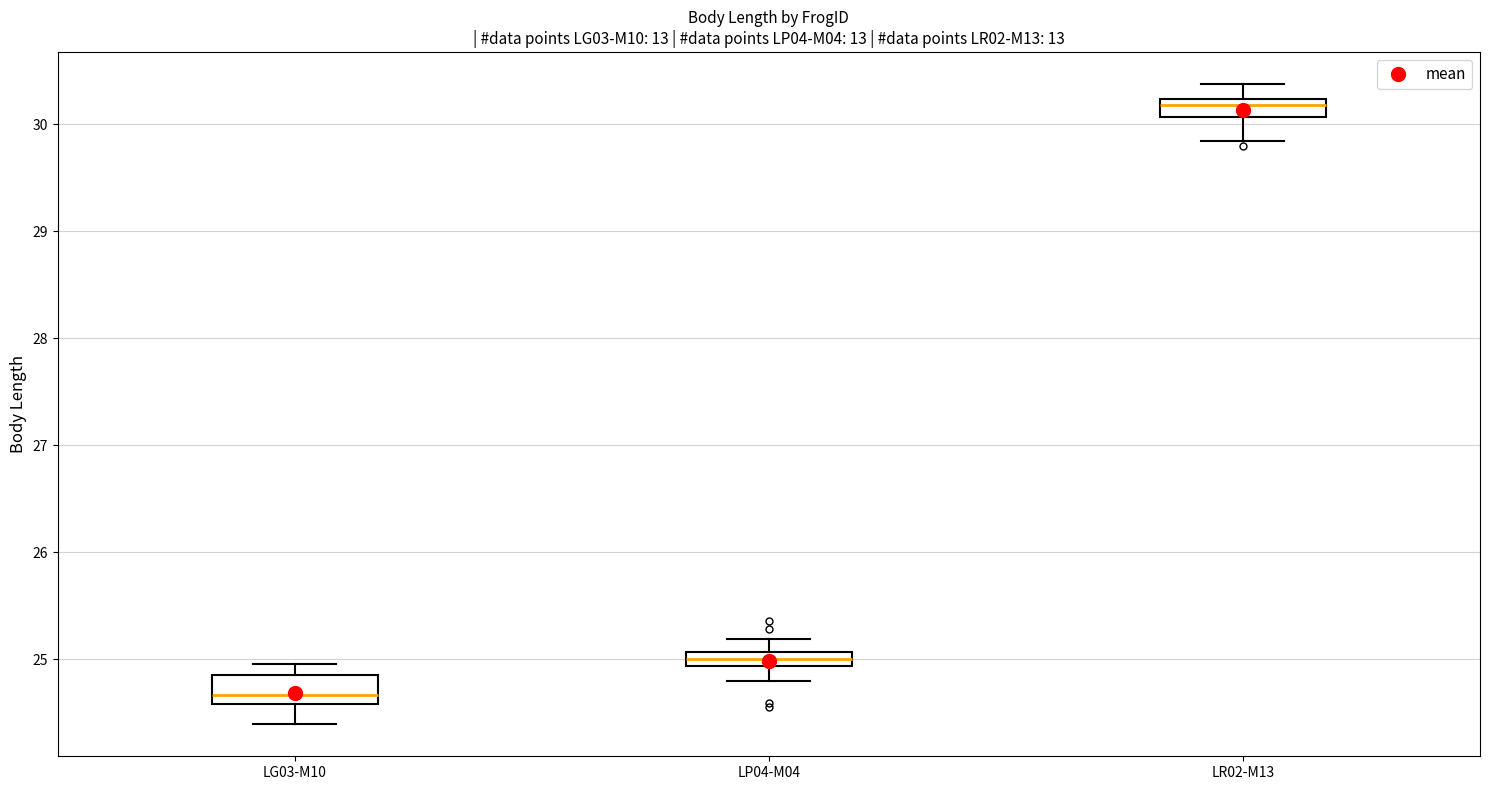

Where is the upper edge of the box for LR02-M13 on the y-axis? The values are not printed on the chart, so give them approximately, as read against the axis.

30.2